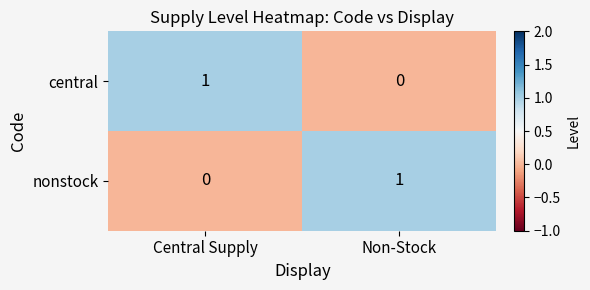

Is the value of central at Central Supply greater than the value of nonstock at Central Supply?

Yes